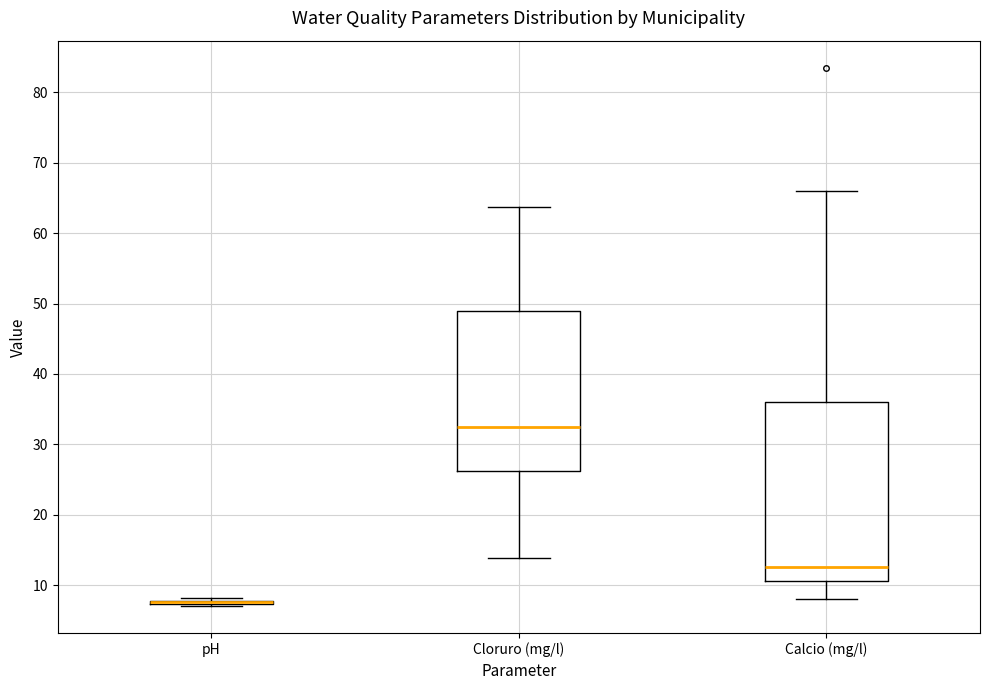

Which box is the tallest, from its lower edge to its upper edge?

Calcio (mg/l)